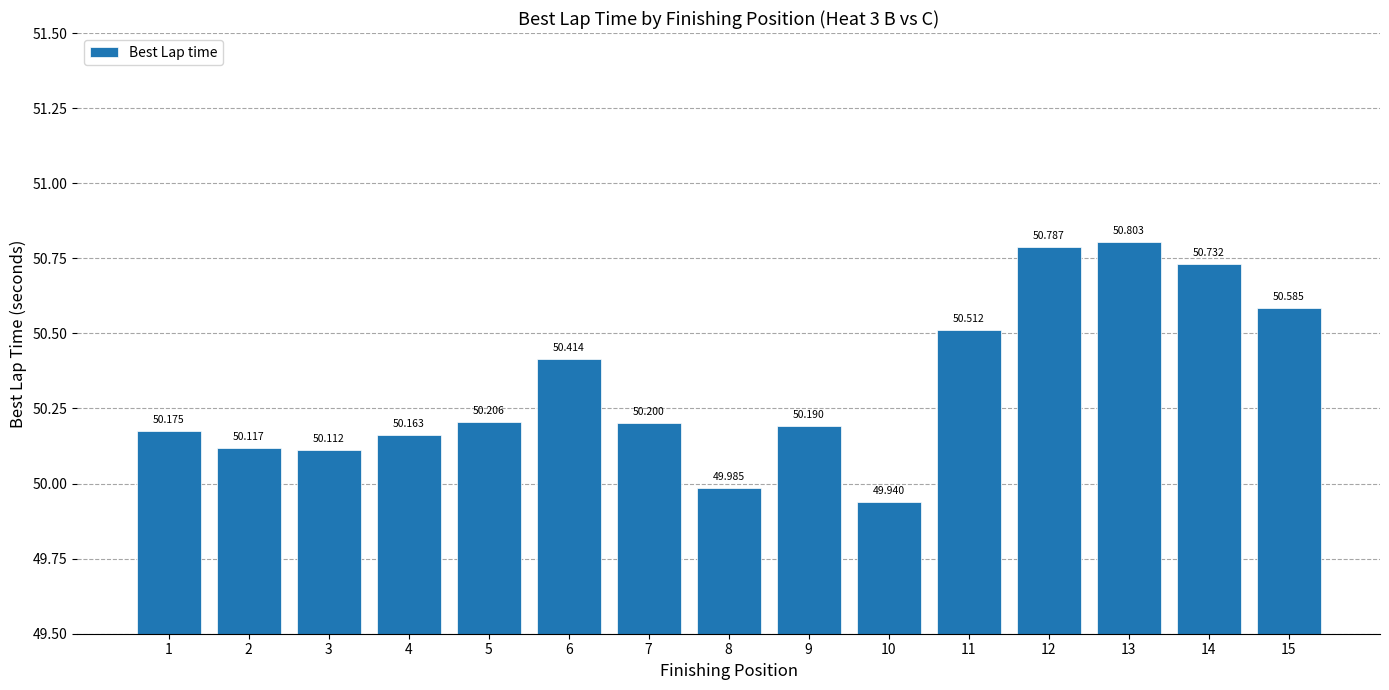

At which category does the chart reach its peak across all series?

13